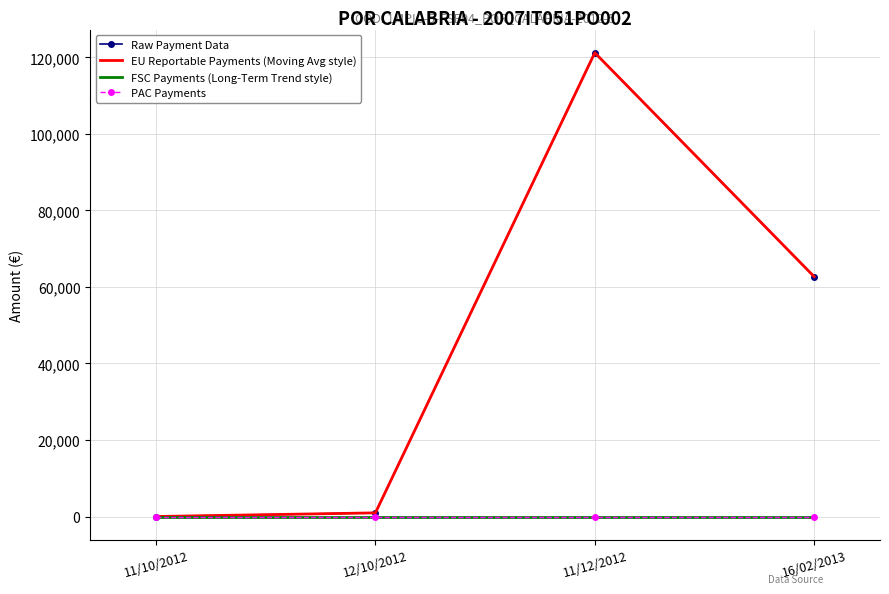

Where is the first local maximum for EU Reportable Payments (Moving Avg style)?

11/12/2012